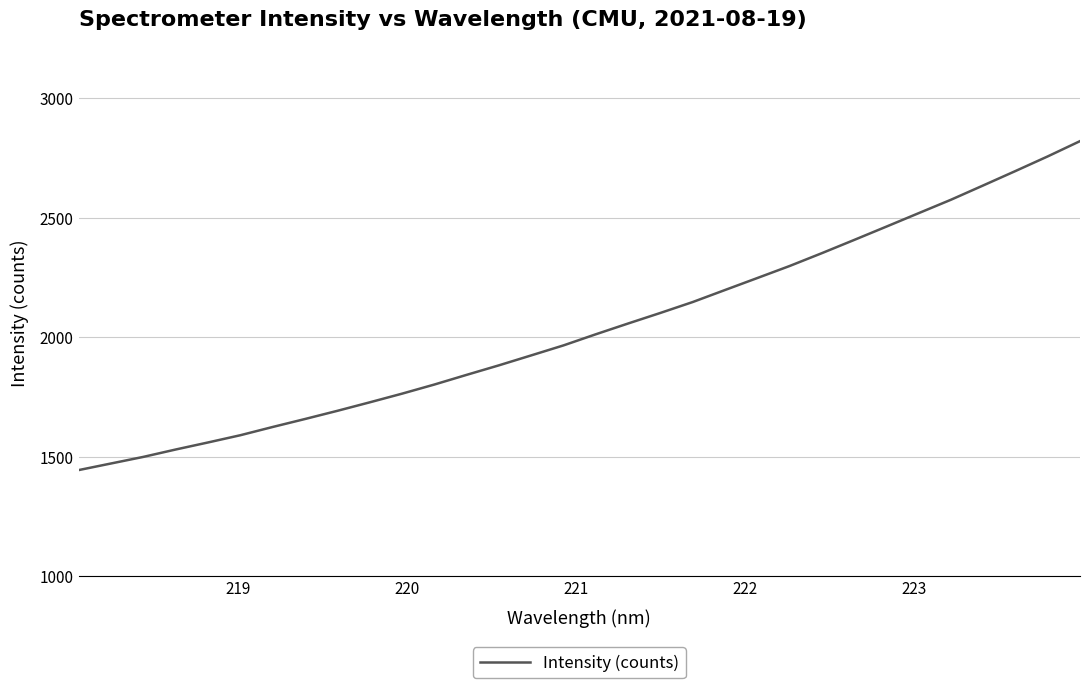

What is the minimum value shown in the chart?

1443.7